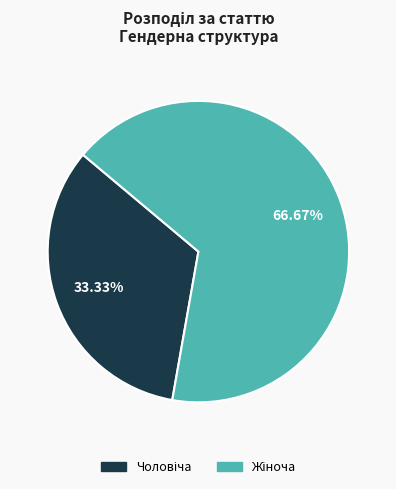

Is there a majority slice in this chart?

Yes